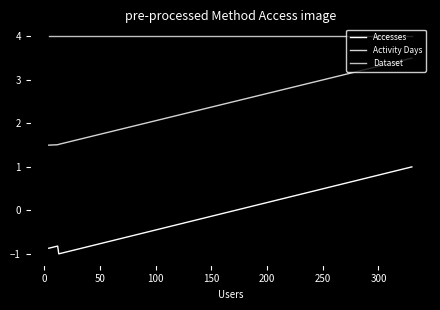

Between 100 and 0, which is larger?

100